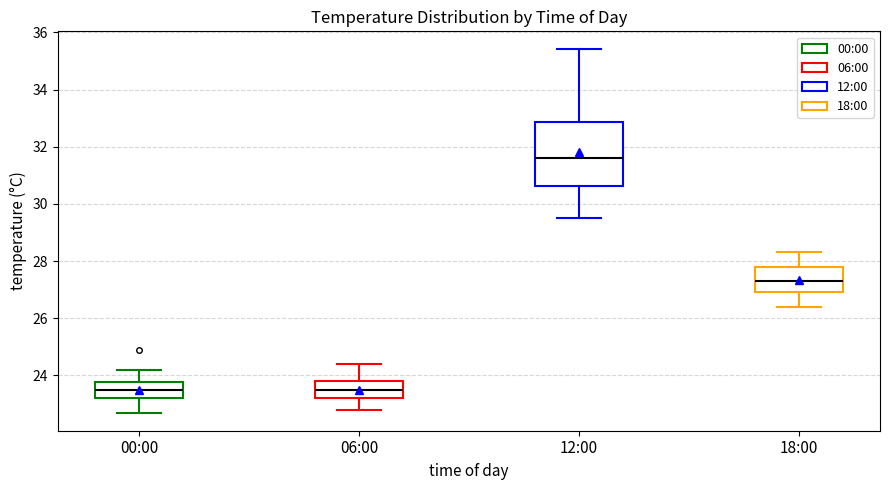

Where does the median line of the box for 18:00 sit on the y-axis? The values are not printed on the chart, so give them approximately, as read against the axis.

27.4